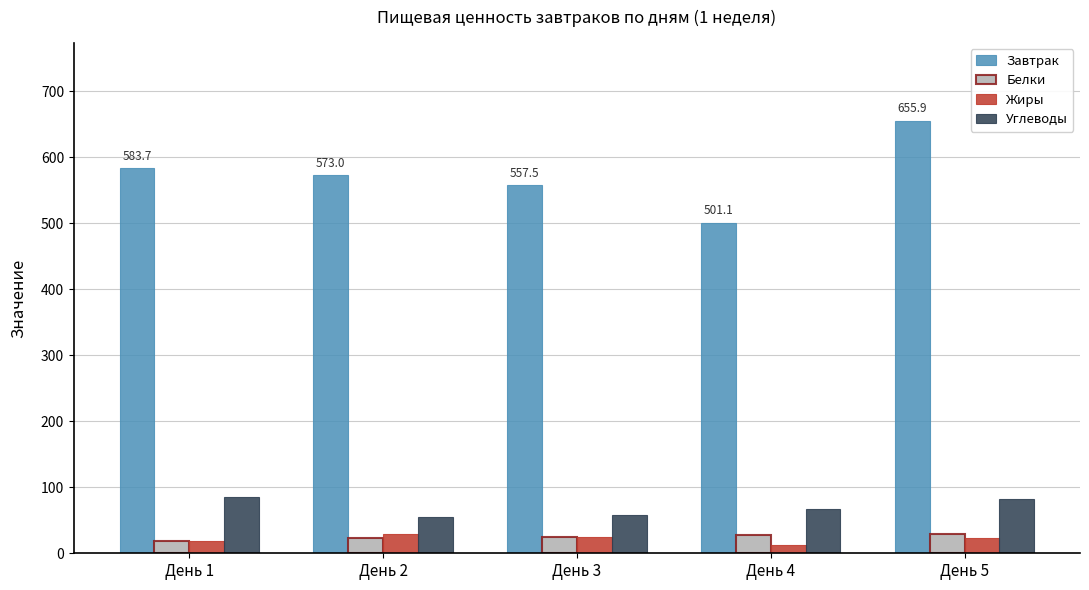

Rank the categories by Завтрак value from highest to lowest.

День 5, День 1, День 2, День 3, День 4